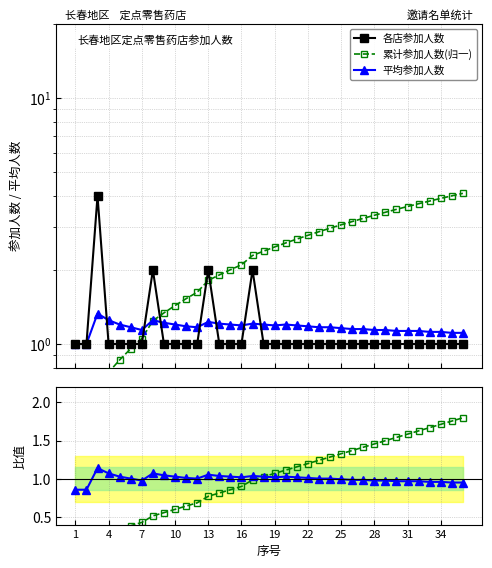

How many categories are shown in the chart?

36